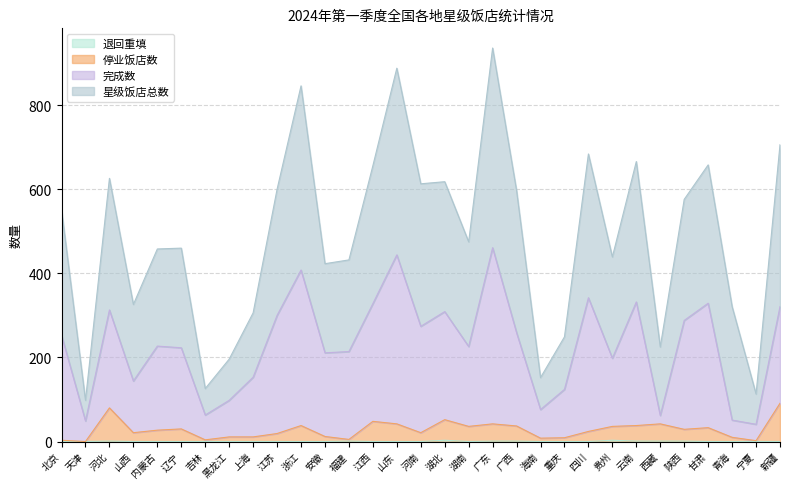

List the series in order of their peak value, highest first.

星级饭店总数, 完成数, 停业饭店数, 退回重填